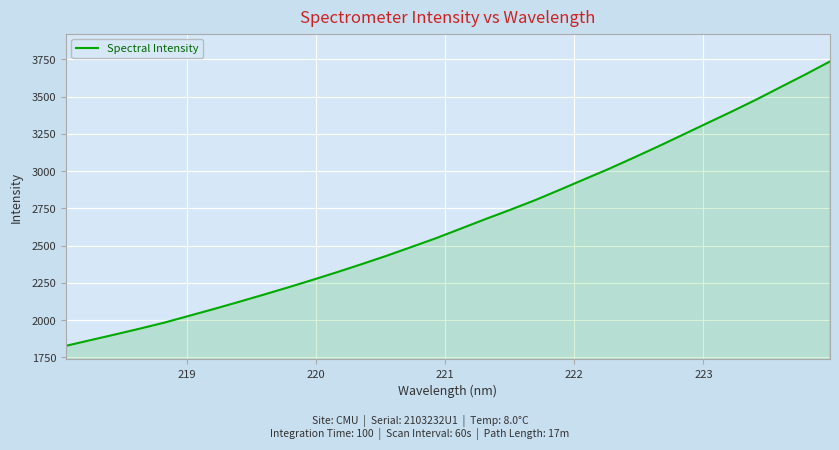

What is the greatest value displayed?

3736.5